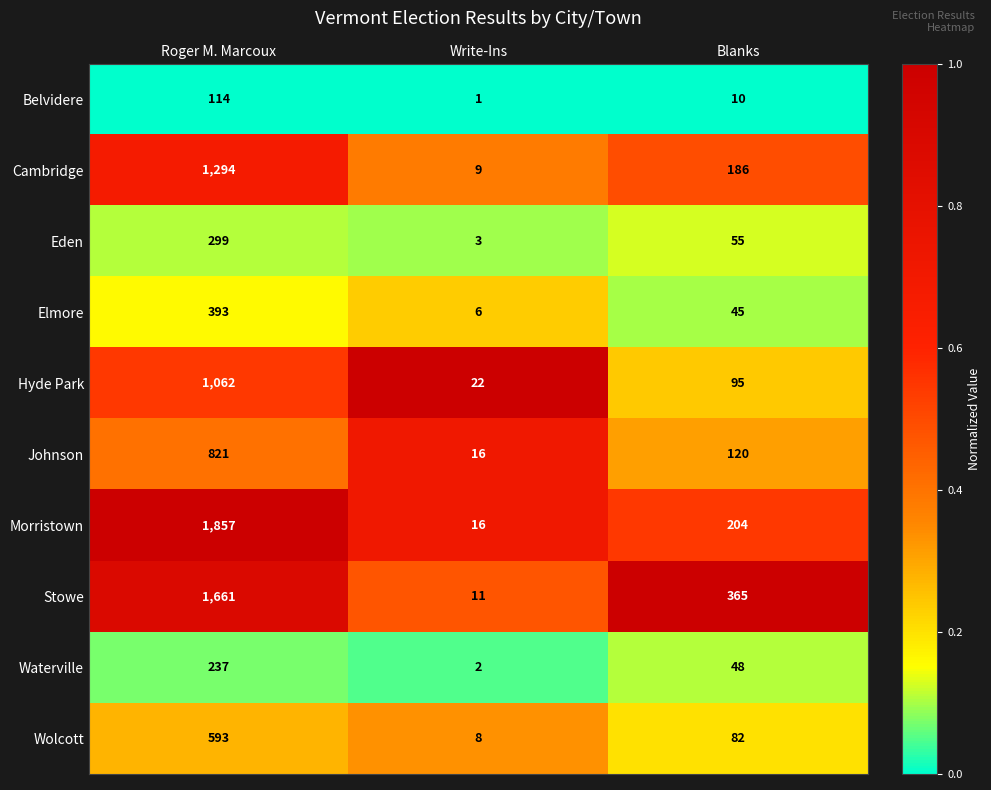

The value of Hyde Park at Blanks is 52. True or false?

False